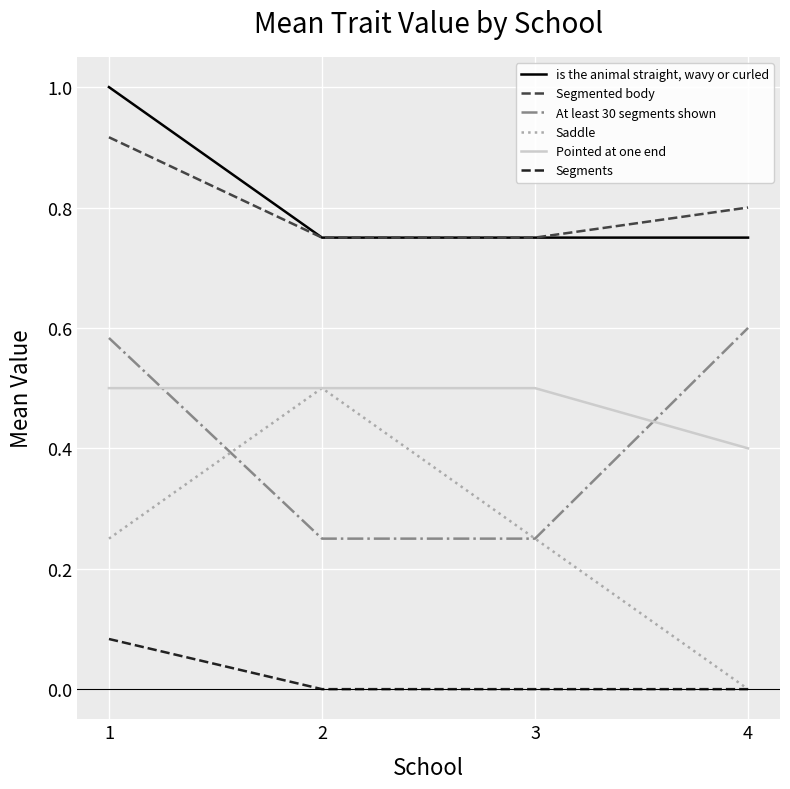

The Saddle series shows 0.3 at 4. True or false?

False